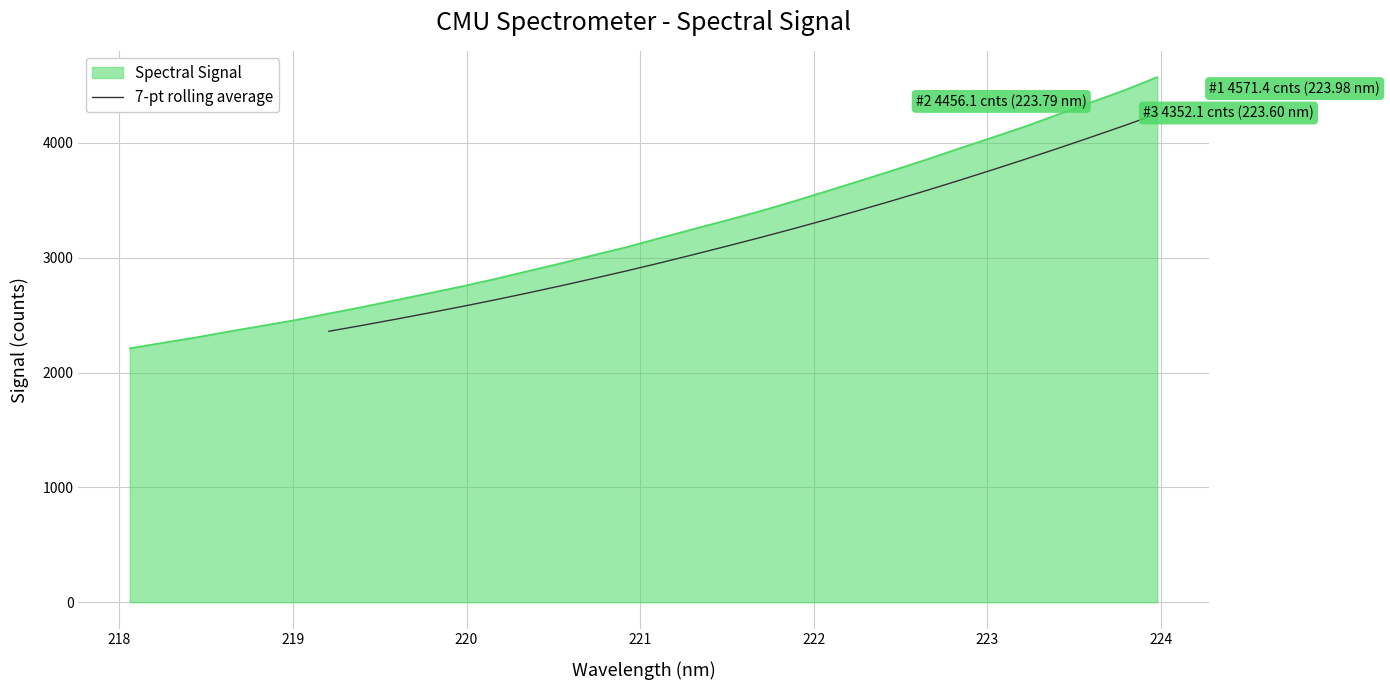

What is the maximum value for 7-pt rolling average?

4251.4